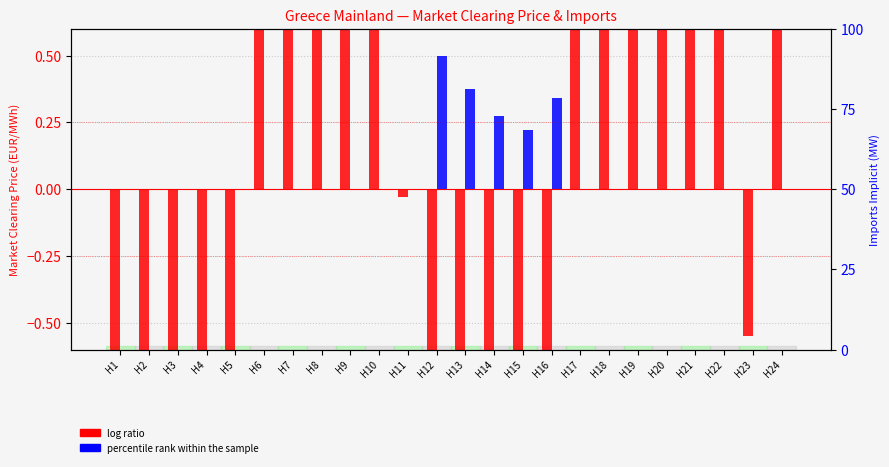

What is the difference between the maximum and second lowest values in the log ratio (MCP centered) series?

66.1